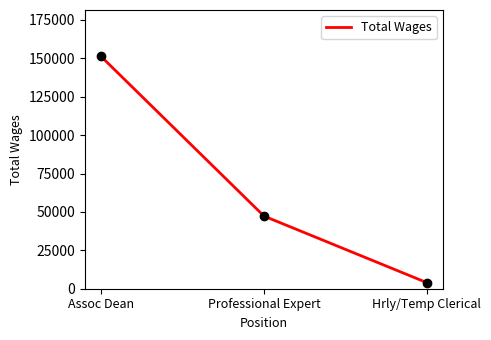

Between Professional Expert and Hrly/Temp Clerical, which is larger?

Professional Expert